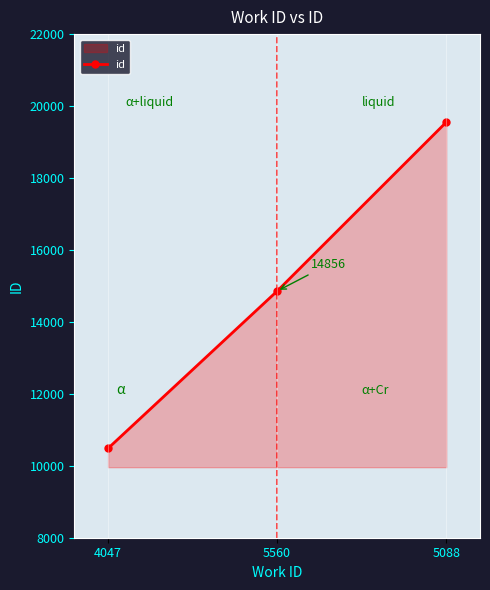

How many lines are shown in the chart?

1